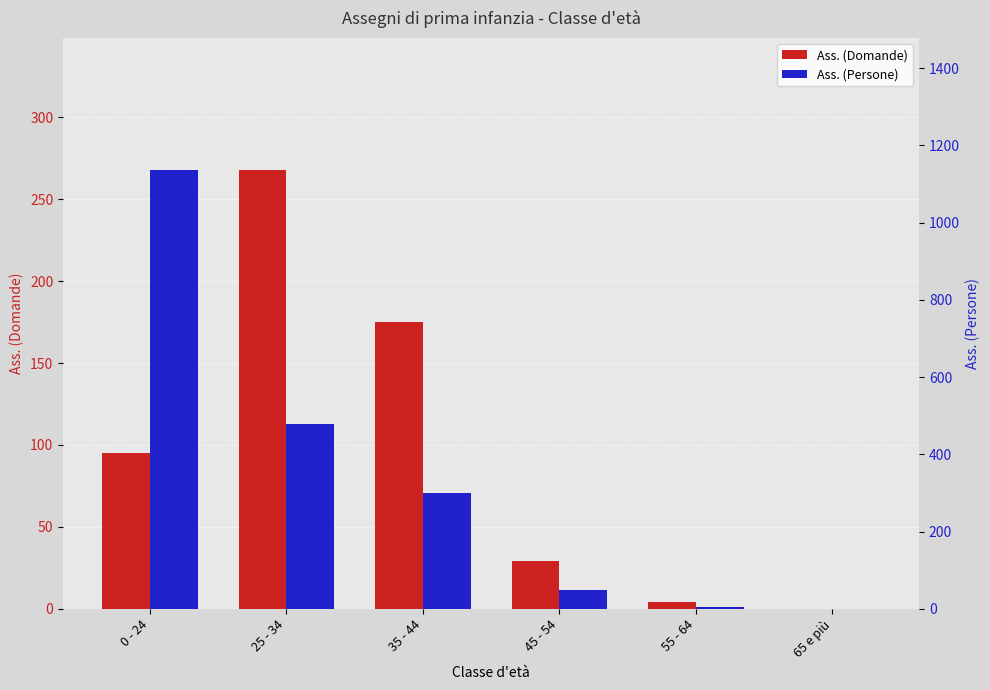

Is it true that Ass. (Persone) equals 48 at 45 - 54?

True